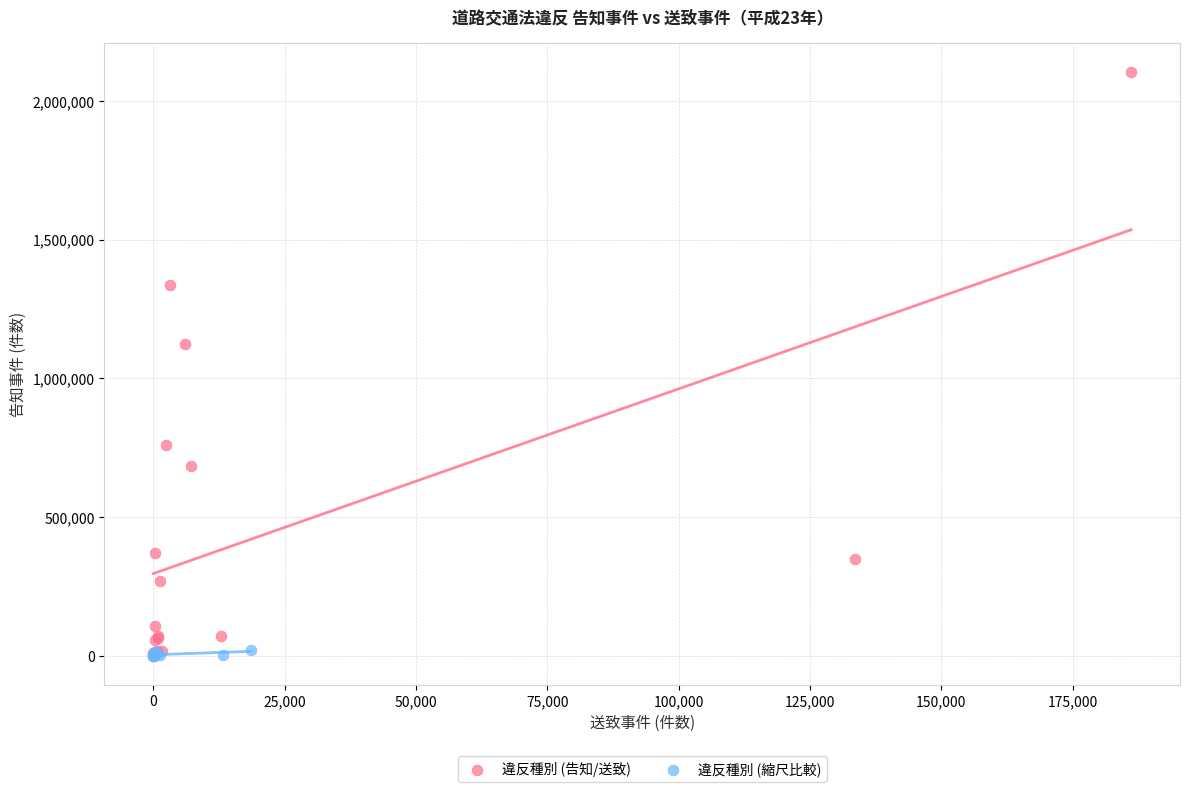

What are all the series names shown in the legend?

違反種別 (告知/送致), 違反種別 (縮尺比較)